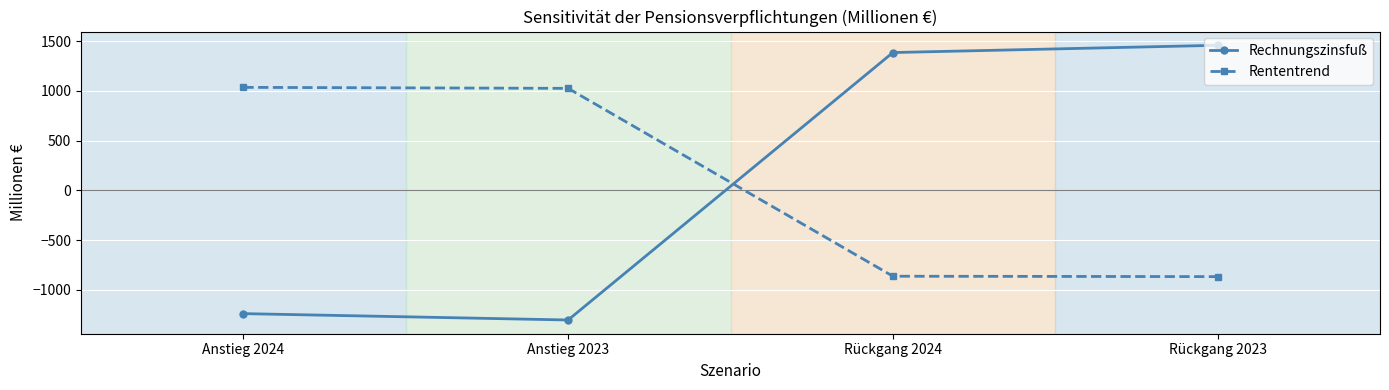

Is it true that Rechnungszinsfuß equals 2051 at Rückgang 2023?

False